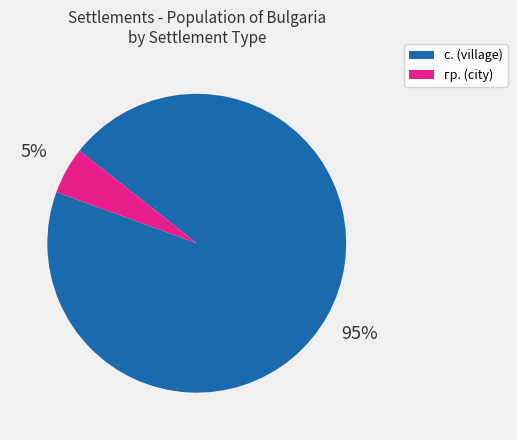

Is there any slice that represents more than half of the pie?

Yes